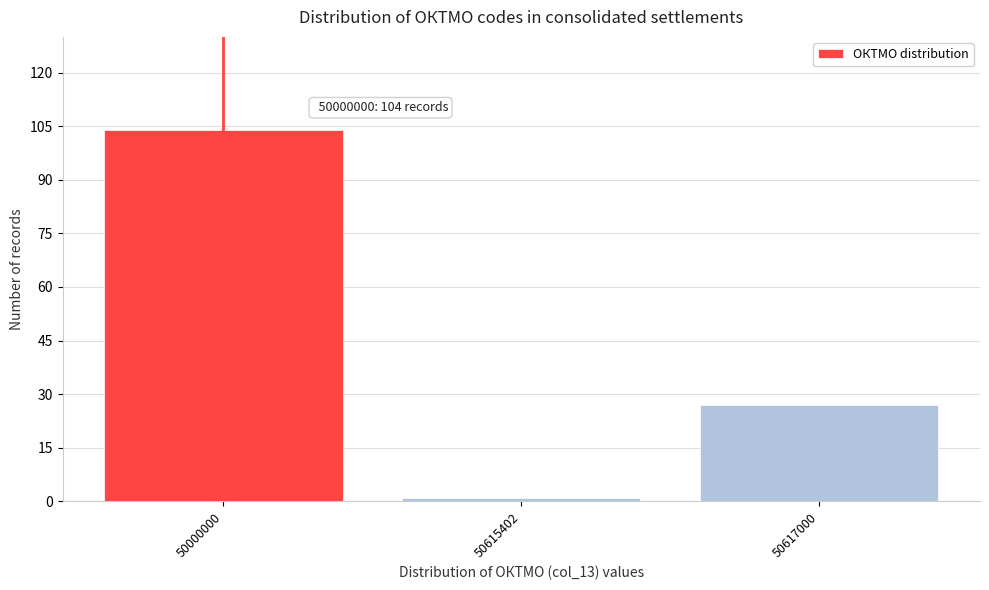

Reading right to left, what are all the values shown in this chart?

27	1	104